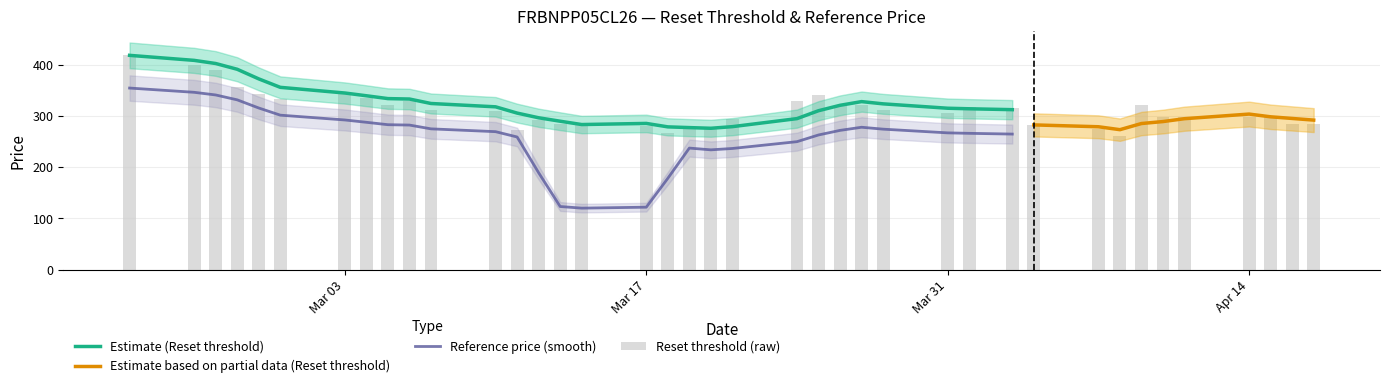

At how many categories does at least one series exceed 158?

39